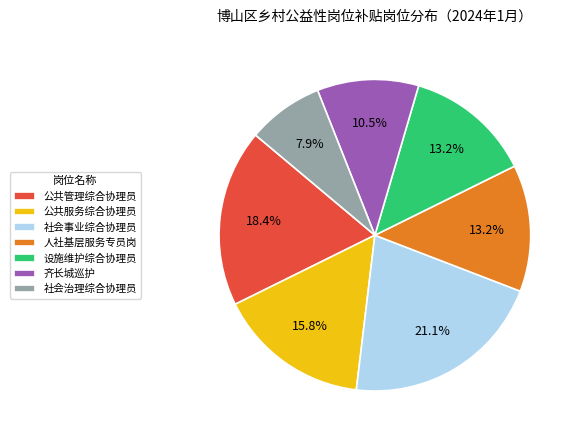

What is the smallest slice in the pie chart?

社会治理综合协理员